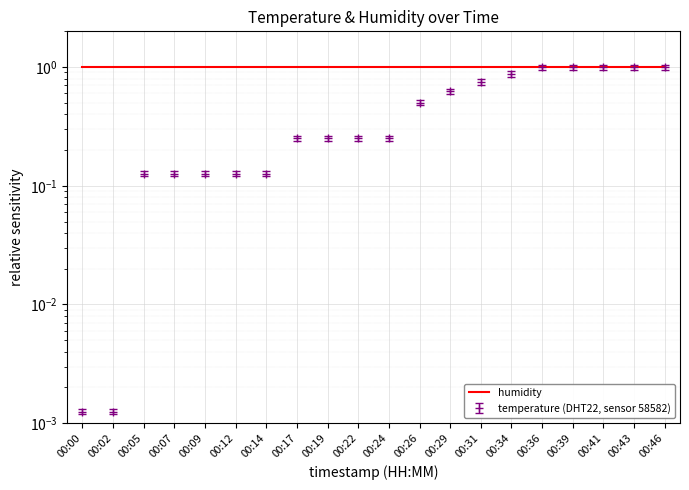

What value does the data have at 00:17?

0.3